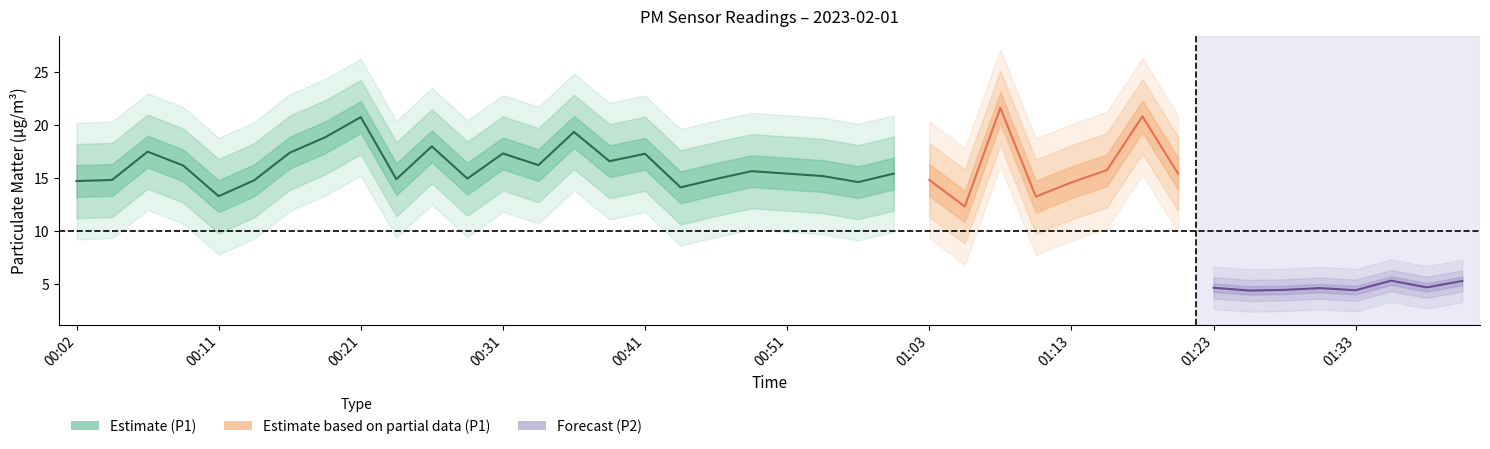

List the series in order of their overall mean, lowest first.

P2, P1